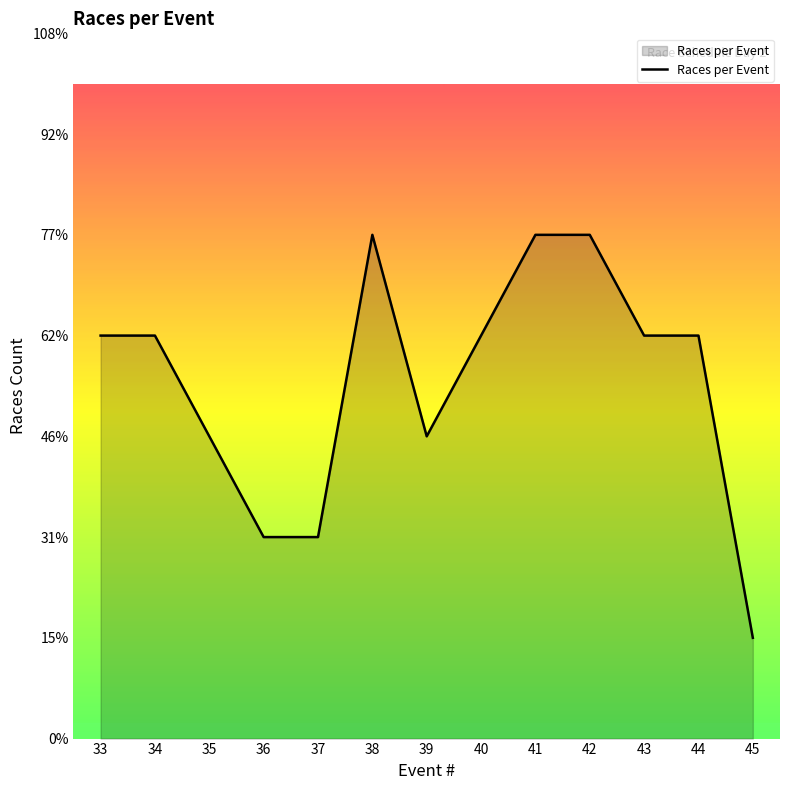

Is this an area chart (filled region under the line)?

Yes